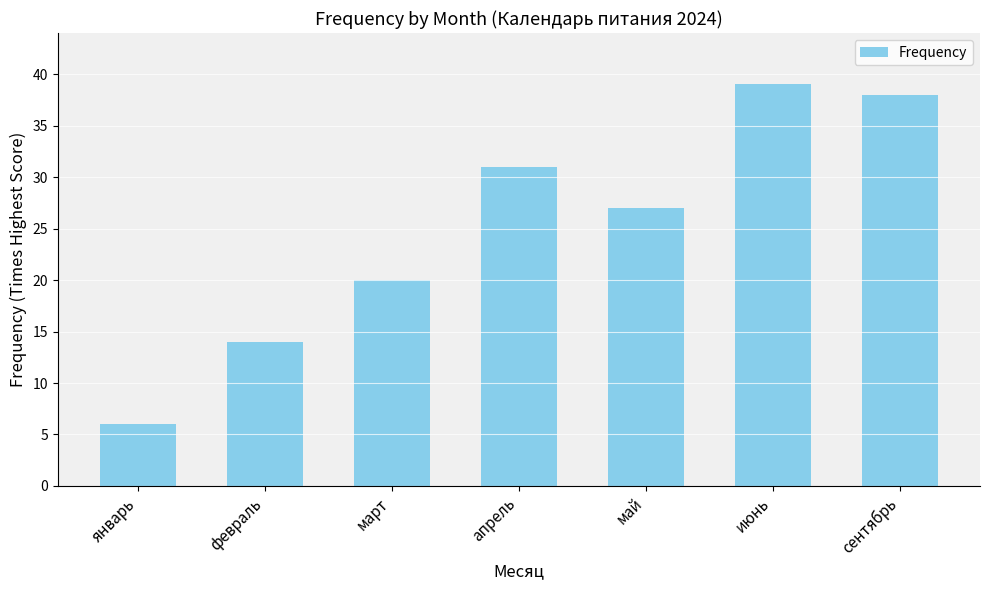

Are the bars grouped side by side (vs. stacked)?

No